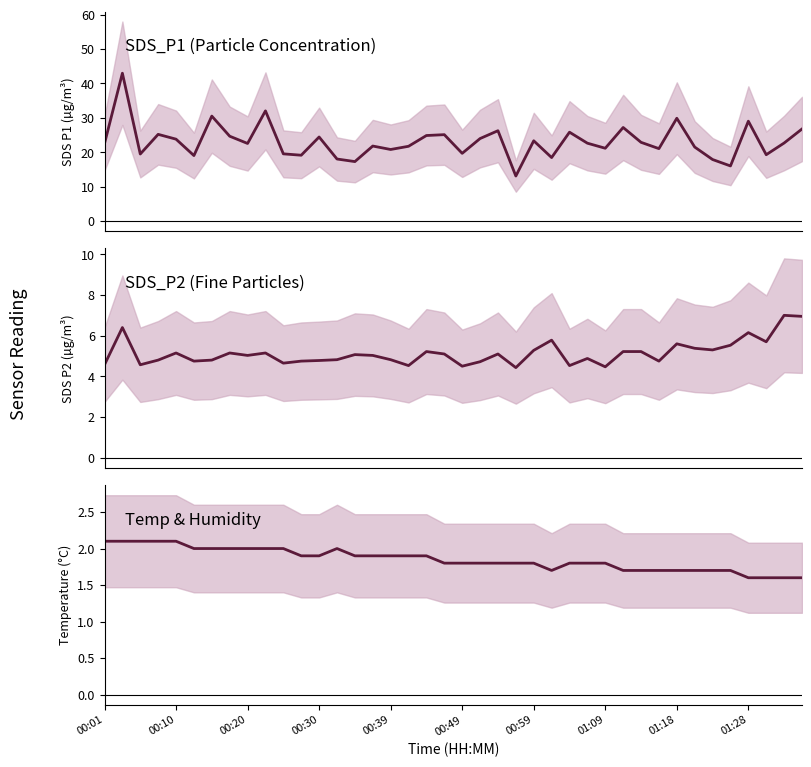

What is the average value of the Temp series?

1.9